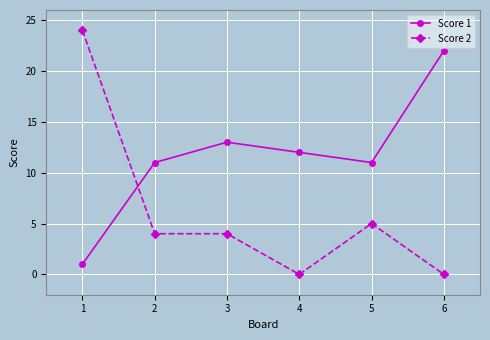

At which label does Score 1 reach its minimum?

1